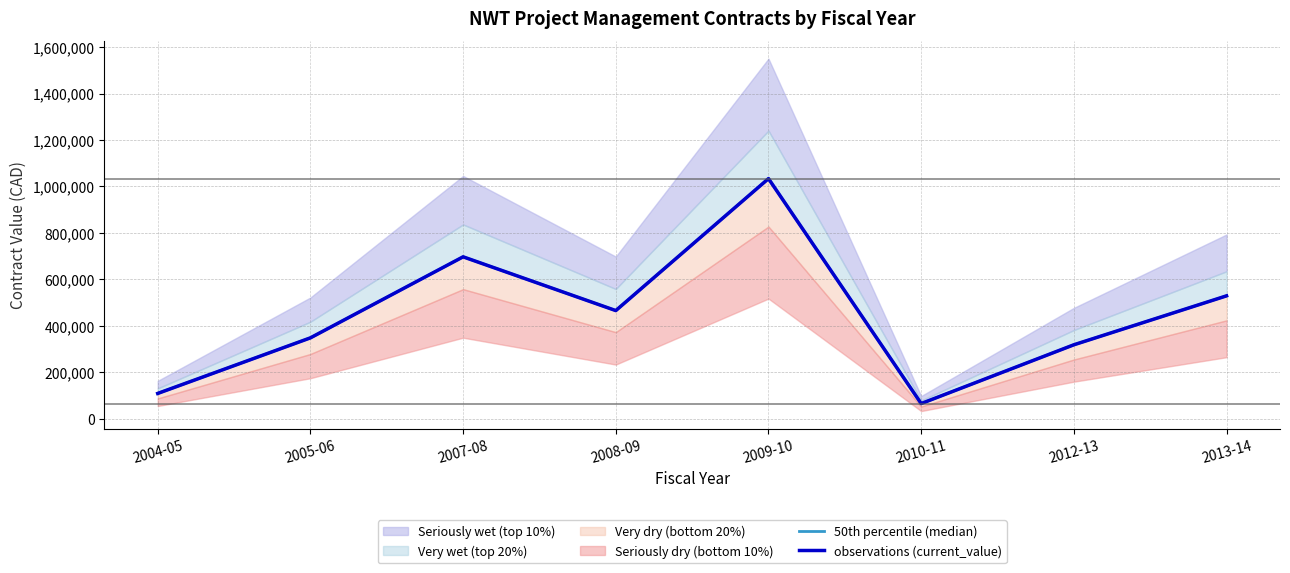

How many lines are shown in the chart?

2